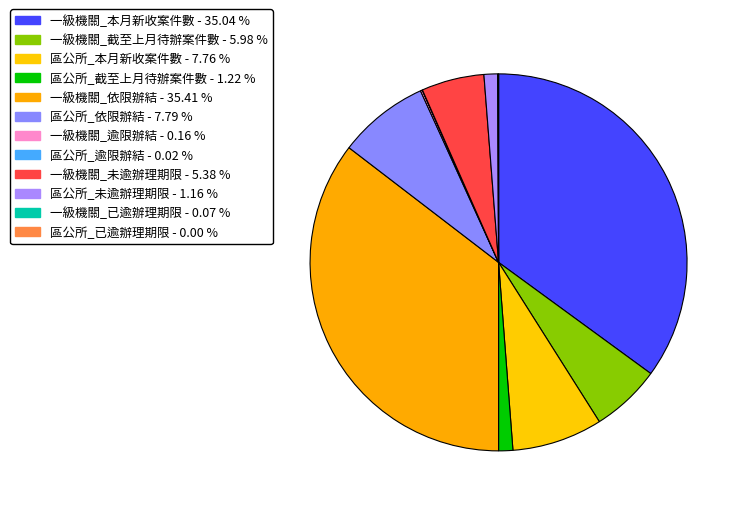

Count the number of slices in the pie.

12